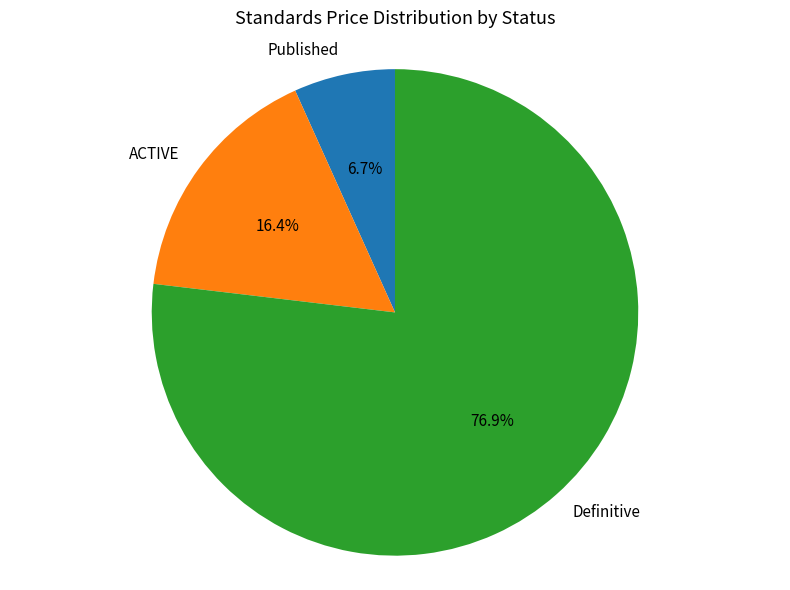

How many slices are in this pie chart?

3